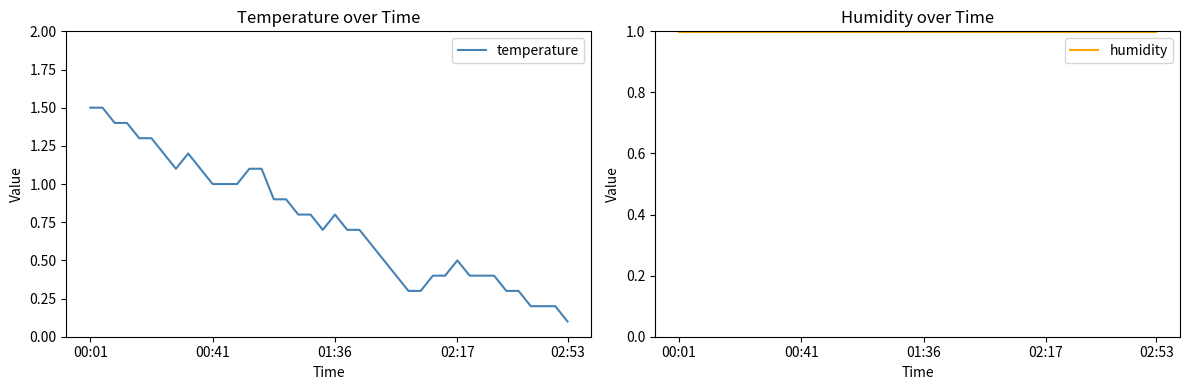

What are all the series names shown in the legend?

temperature, humidity